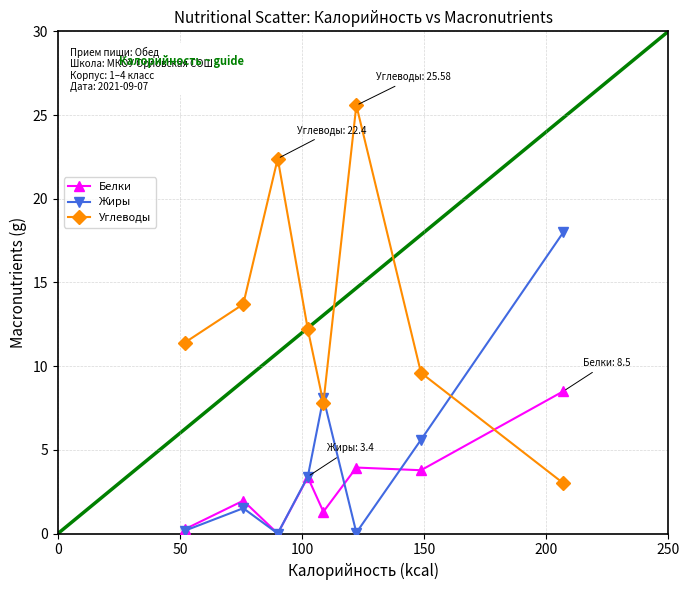

Which series ends up on top after the final intersection of Белки and Углеводы?

Белки